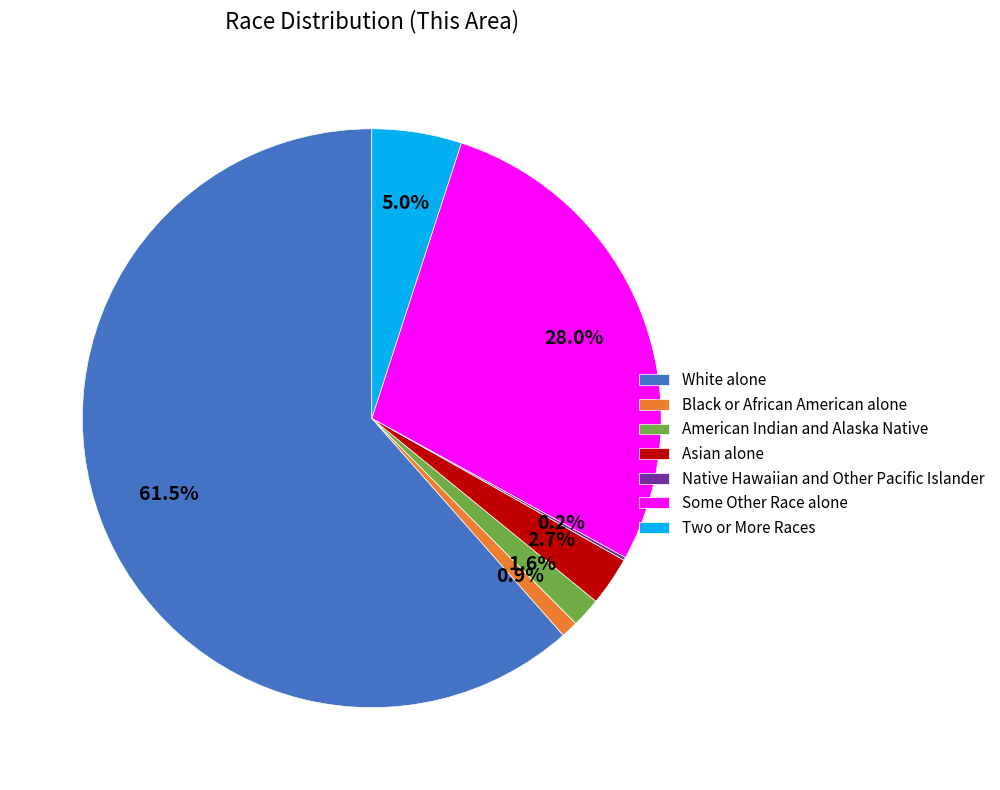

Which category has the biggest portion of the pie?

White alone